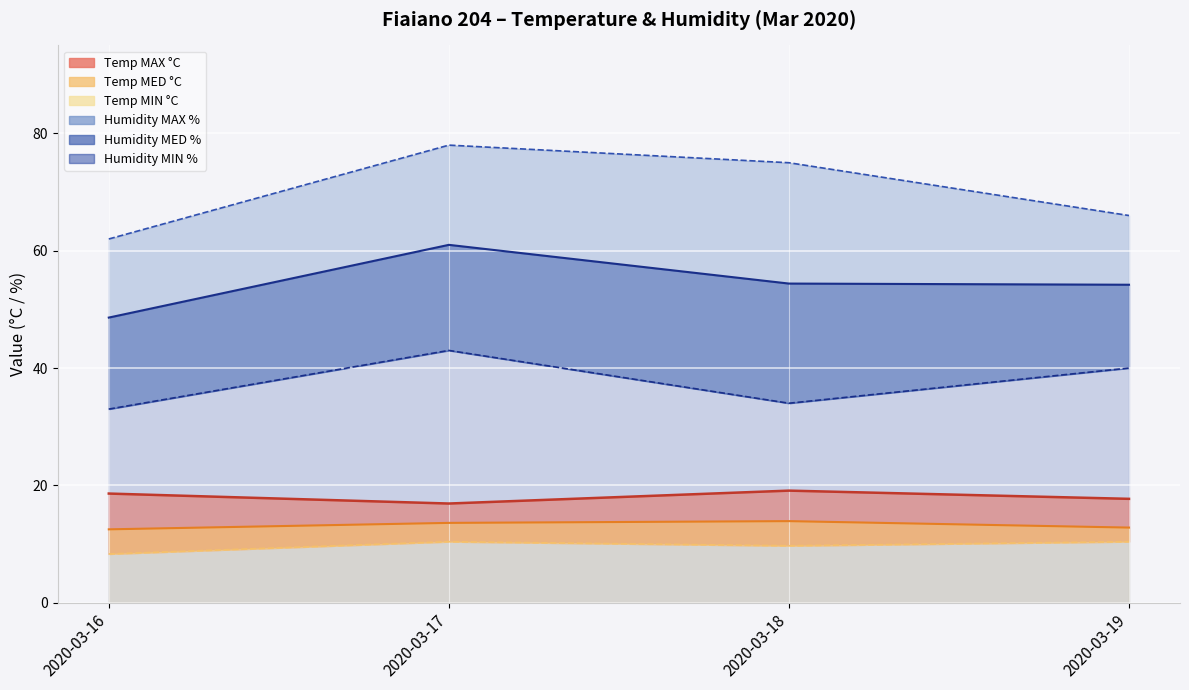

What is the spread (max minus min) of values at 2020-03-17?

67.6